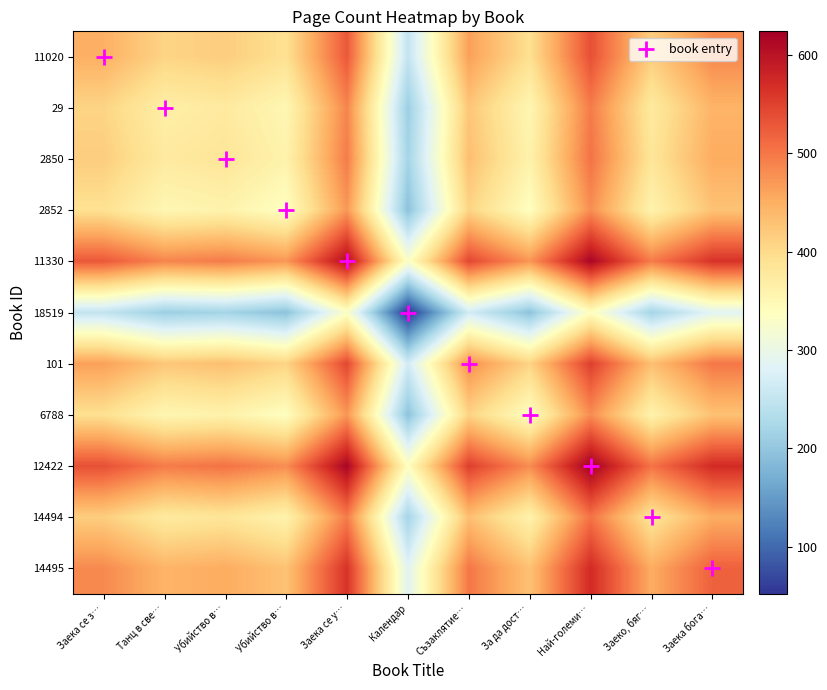

Reading left to right, list all the values displayed in this chart.

11020: Заека се з…=448	Танц в све…=408	Убийство в…=416	Убийство в…=392	Заека се у…=528	Календар=250	Съзаклятие…=464	За да дост…=393	Най-големи…=536	Заеко, бяг…=416	Заека бога…=484
29: Заека се з…=408	Танц в све…=368	Убийство в…=376	Убийство в…=352	Заека се у…=488	Календар=210	Съзаклятие…=424	За да дост…=353	Най-големи…=496	Заеко, бяг…=376	Заека бога…=444
2850: Заека се з…=416	Танц в све…=376	Убийство в…=384	Убийство в…=360	Заека се у…=496	Календар=218	Съзаклятие…=432	За да дост…=361	Най-големи…=504	Заеко, бяг…=384	Заека бога…=452
2852: Заека се з…=392	Танц в све…=352	Убийство в…=360	Убийство в…=336	Заека се у…=472	Календар=194	Съзаклятие…=408	За да дост…=337	Най-големи…=480	Заеко, бяг…=360	Заека бога…=428
11330: Заека се з…=528	Танц в све…=488	Убийство в…=496	Убийство в…=472	Заека се у…=608	Календар=330	Съзаклятие…=544	За да дост…=473	Най-големи…=616	Заеко, бяг…=496	Заека бога…=564
18519: Заека се з…=250	Танц в све…=210	Убийство в…=218	Убийство в…=194	Заека се у…=330	Календар=52	Съзаклятие…=266	За да дост…=195	Най-големи…=338	Заеко, бяг…=218	Заека бога…=286
101: Заека се з…=464	Танц в све…=424	Убийство в…=432	Убийство в…=408	Заека се у…=544	Календар=266	Съзаклятие…=480	За да дост…=409	Най-големи…=552	Заеко, бяг…=432	Заека бога…=500
6788: Заека се з…=393	Танц в све…=353	Убийство в…=361	Убийство в…=337	Заека се у…=473	Календар=195	Съзаклятие…=409	За да дост…=338	Най-големи…=481	Заеко, бяг…=361	Заека бога…=429
12422: Заека се з…=536	Танц в све…=496	Убийство в…=504	Убийство в…=480	Заека се у…=616	Календар=338	Съзаклятие…=552	За да дост…=481	Най-големи…=624	Заеко, бяг…=504	Заека бога…=572
14494: Заека се з…=416	Танц в све…=376	Убийство в…=384	Убийство в…=360	Заека се у…=496	Календар=218	Съзаклятие…=432	За да дост…=361	Най-големи…=504	Заеко, бяг…=384	Заека бога…=452
14495: Заека се з…=484	Танц в све…=444	Убийство в…=452	Убийство в…=428	Заека се у…=564	Календар=286	Съзаклятие…=500	За да дост…=429	Най-големи…=572	Заеко, бяг…=452	Заека бога…=520